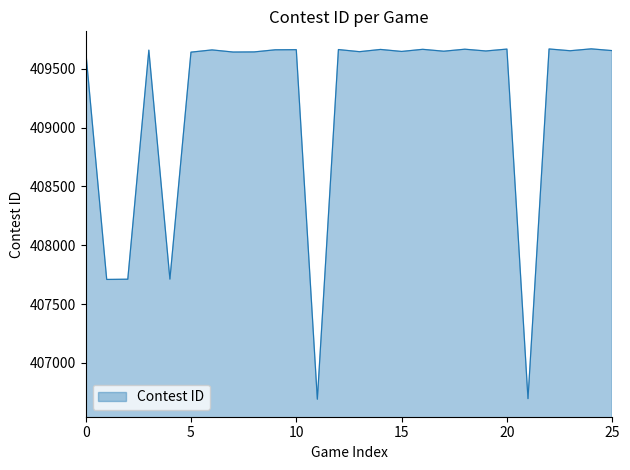

What is the difference between the maximum and minimum values?

2978